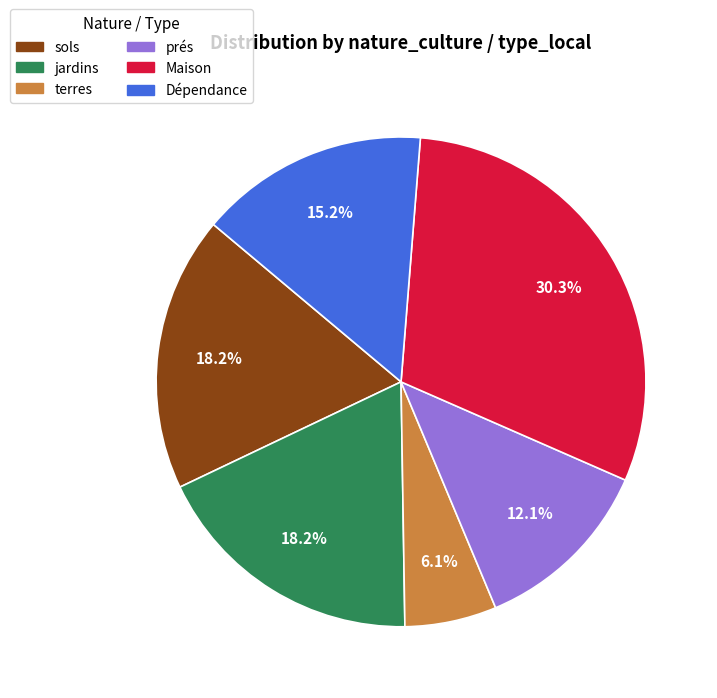

Is the sum of Dépendance and terres greater than half?

No